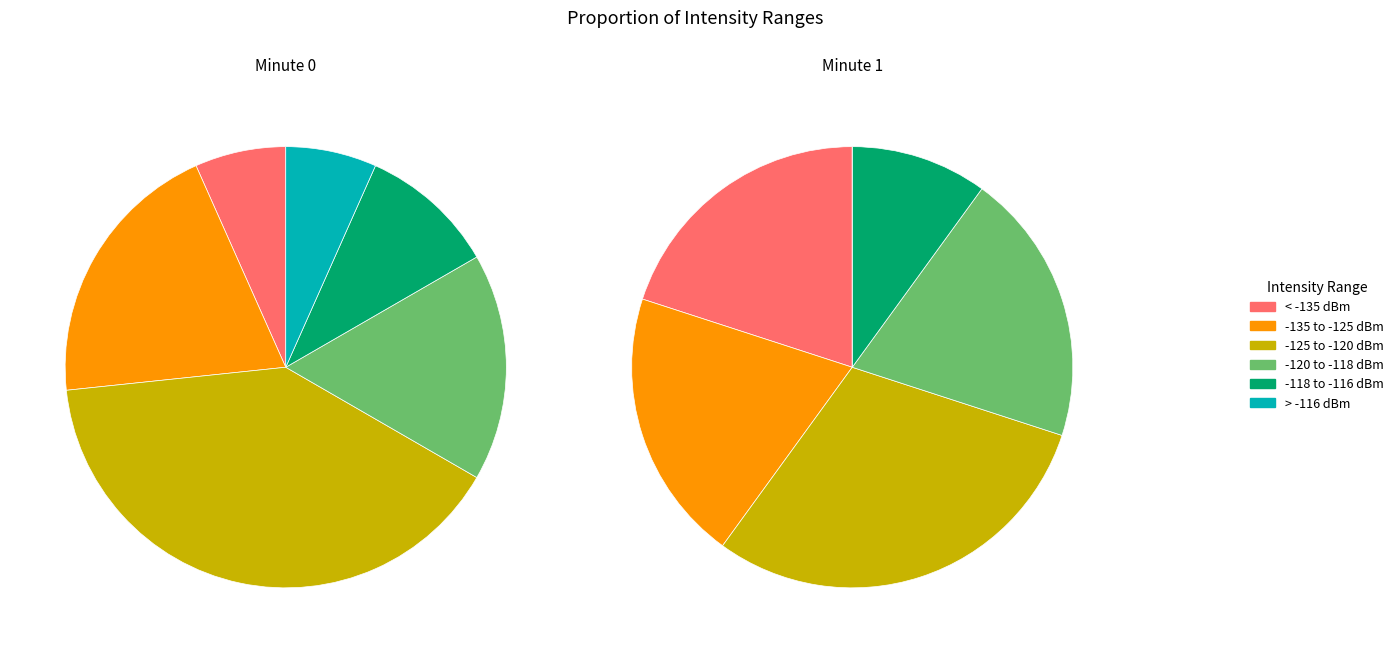

To the nearest percent, what percentage of the pie is 1?

10%